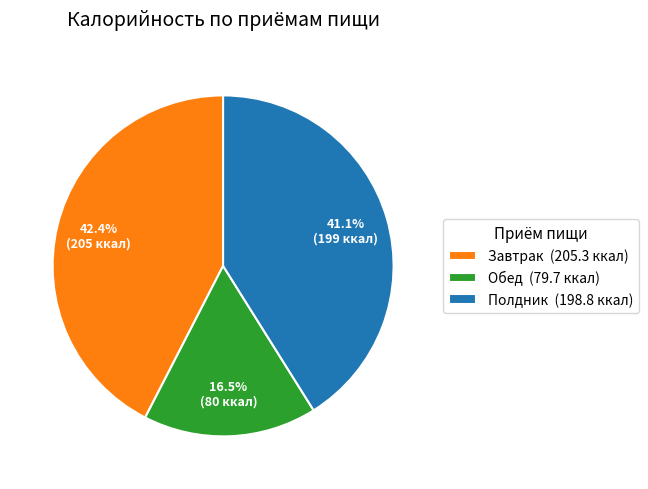

Do Обед and Завтрак together represent more than half of the pie?

Yes